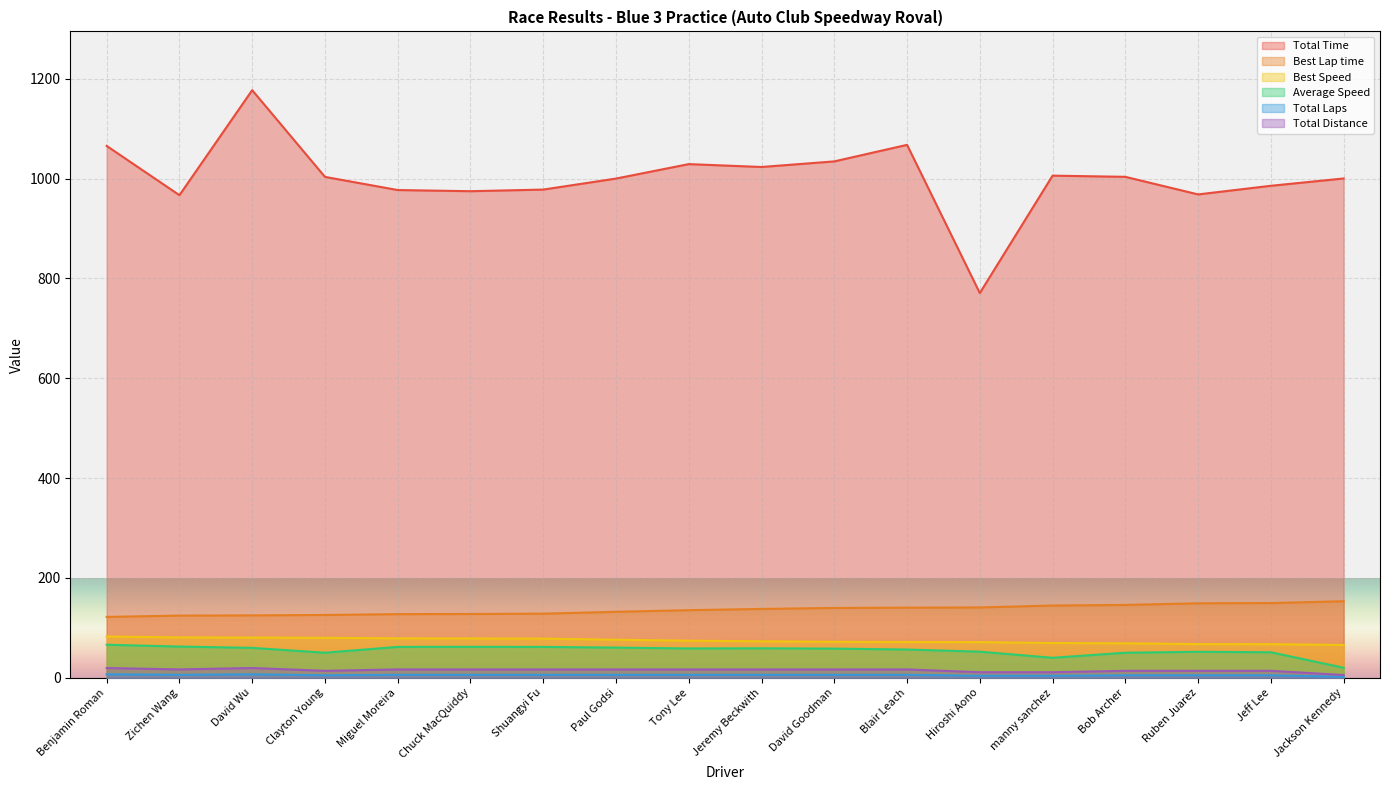

How many data points in Total Laps are less than 6?

7